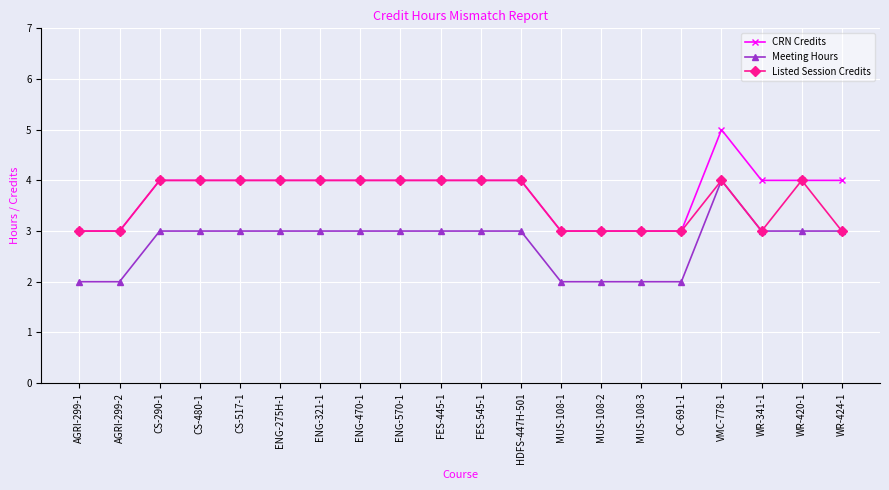

What is the spread (max minus min) of values at WR-341-1?

1